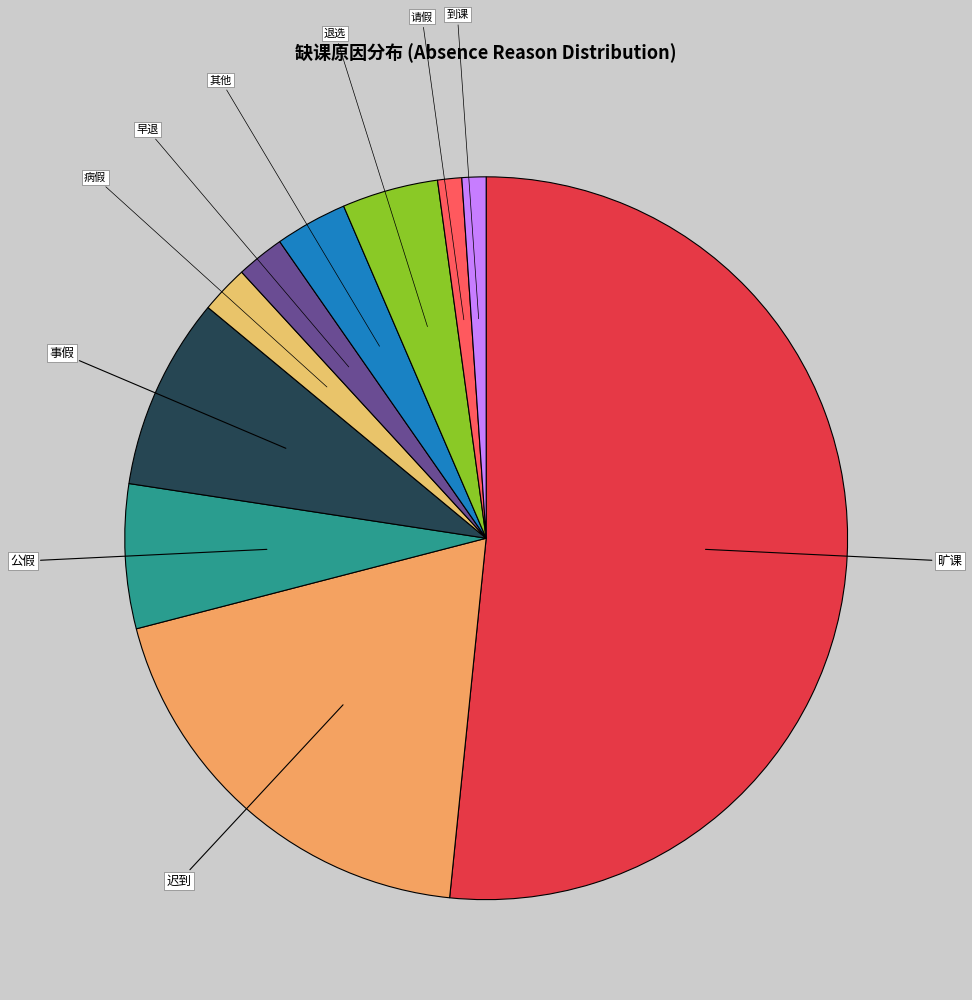

Combined, do 请假 and 病假 account for over 50%?

No